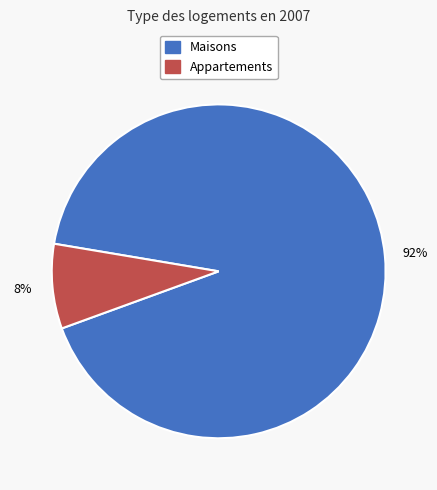

Does any single category account for the majority?

Yes